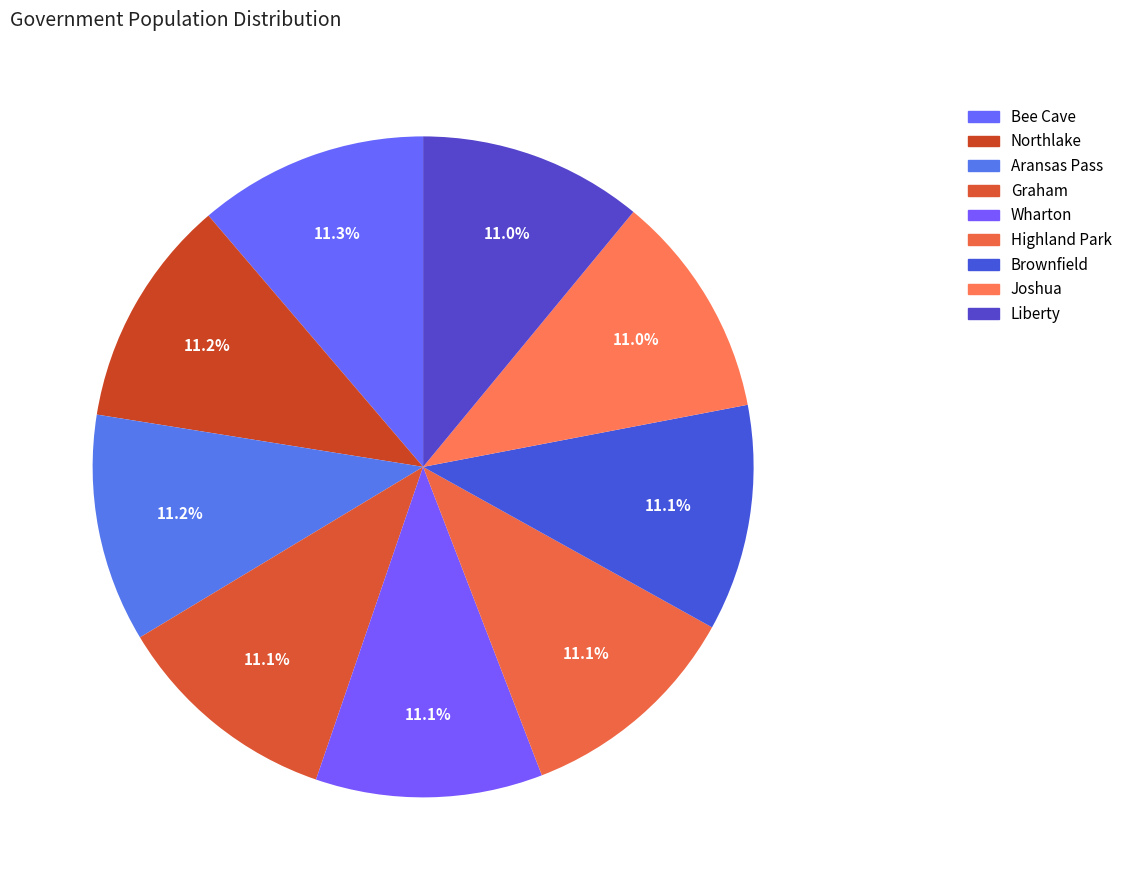

What percentage is the Bee Cave slice, to the nearest percent?

11%